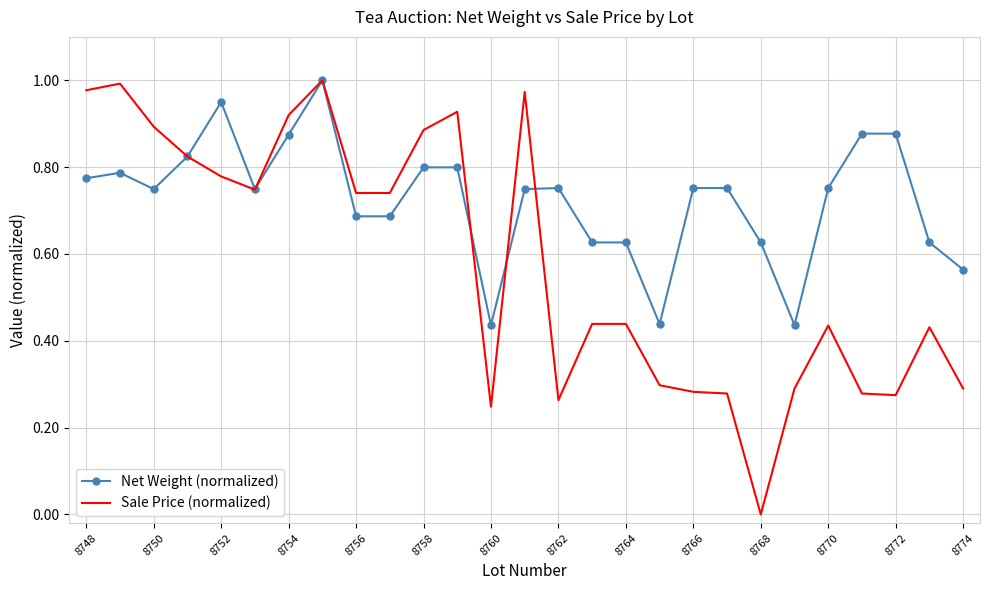

Which series has the largest total across all categories?

Net Weight (normalized)